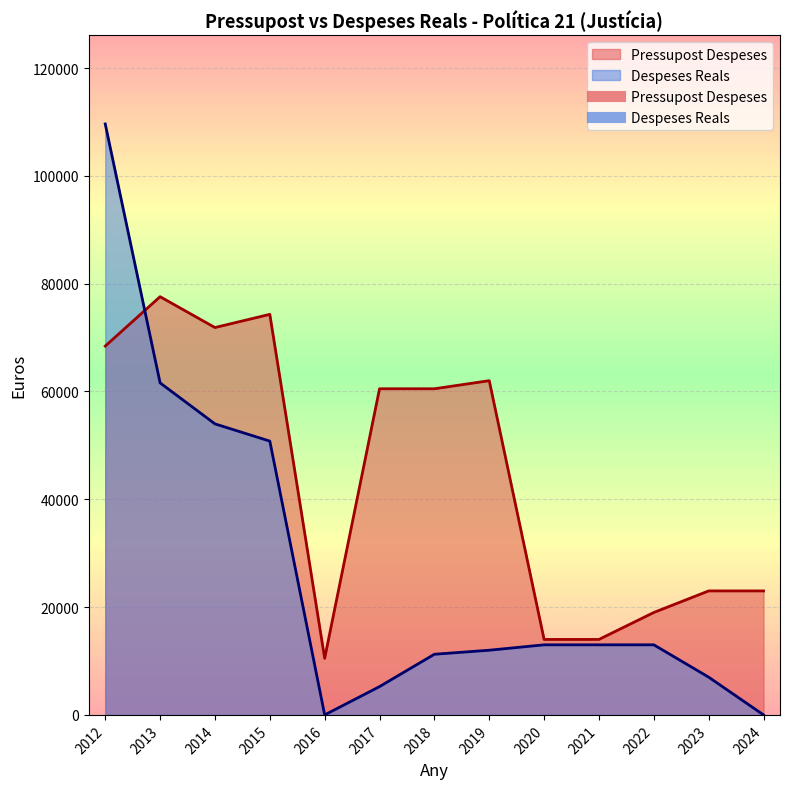

Which series has the largest total across all categories?

Pressupost Despeses